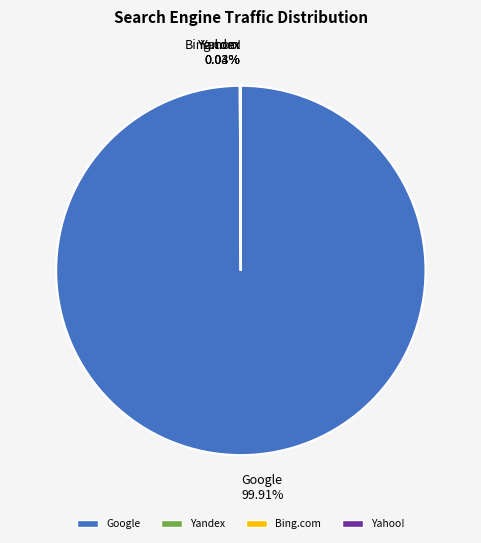

To the nearest percent, what is the difference between the largest and smallest slice percentages?

100%